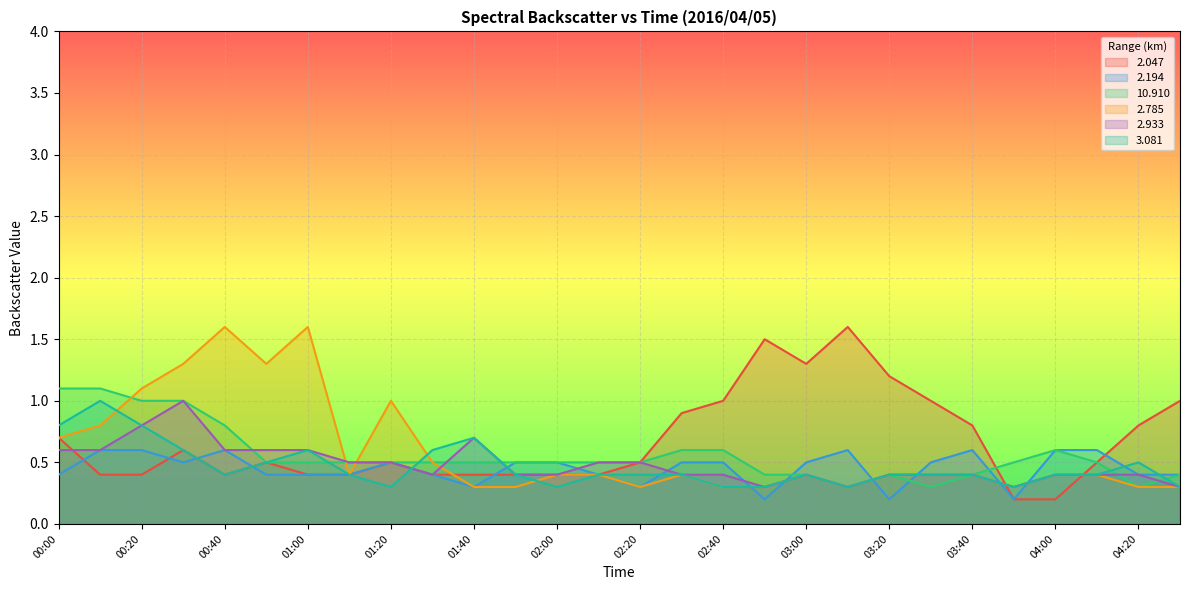

What is the total value across all series at 01:50?

2.5